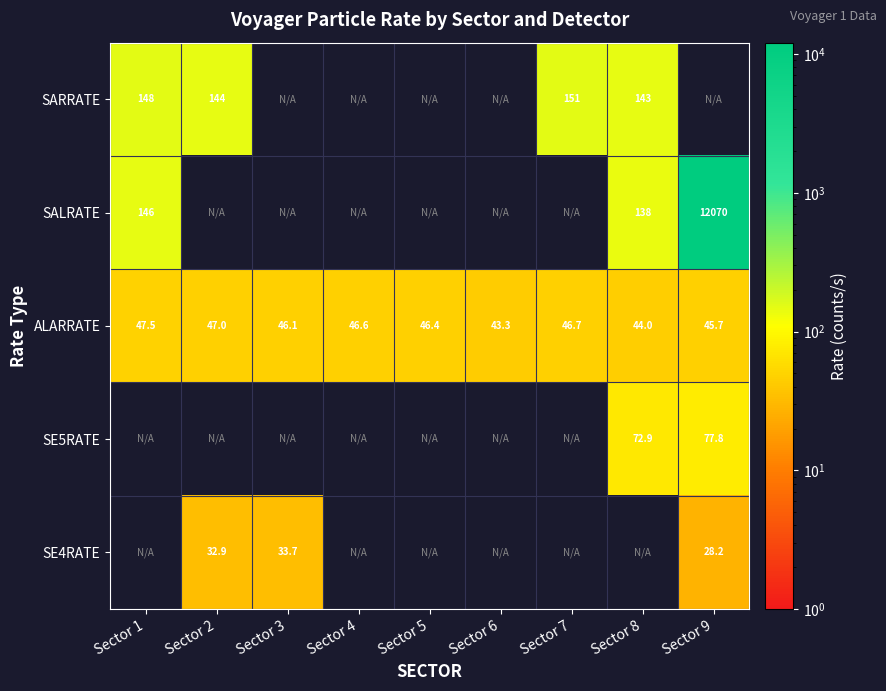

The ALARRATE series shows 63.0 at Sector 4. True or false?

False